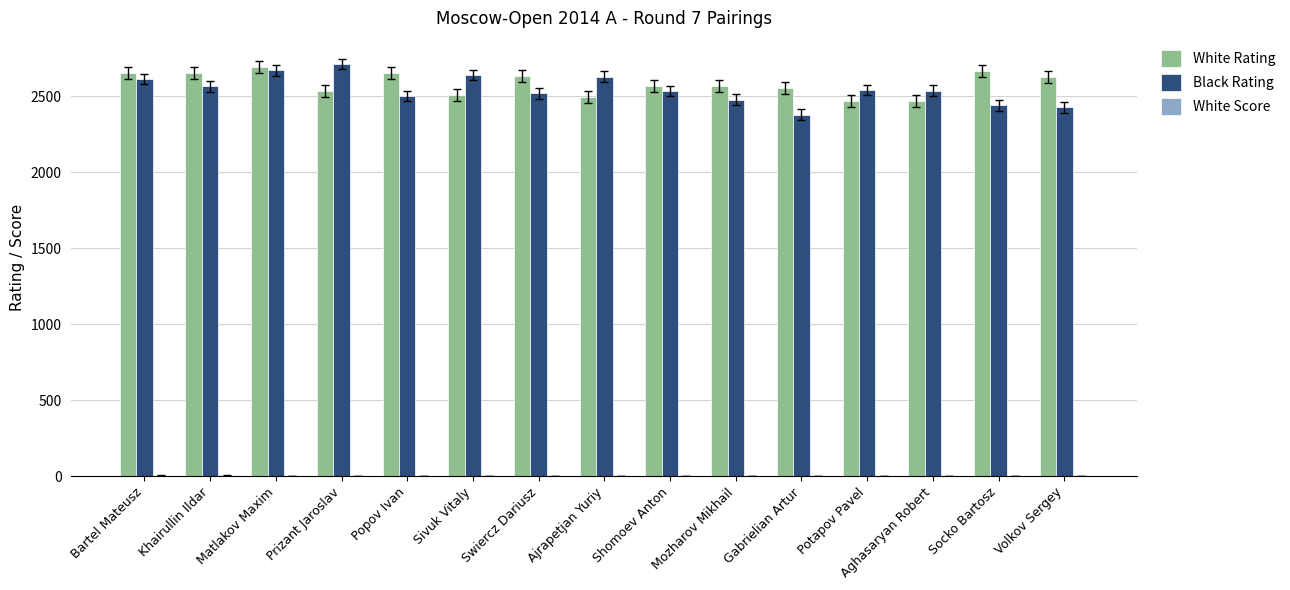

What is the highest value of the Black Rating series?

2710.0